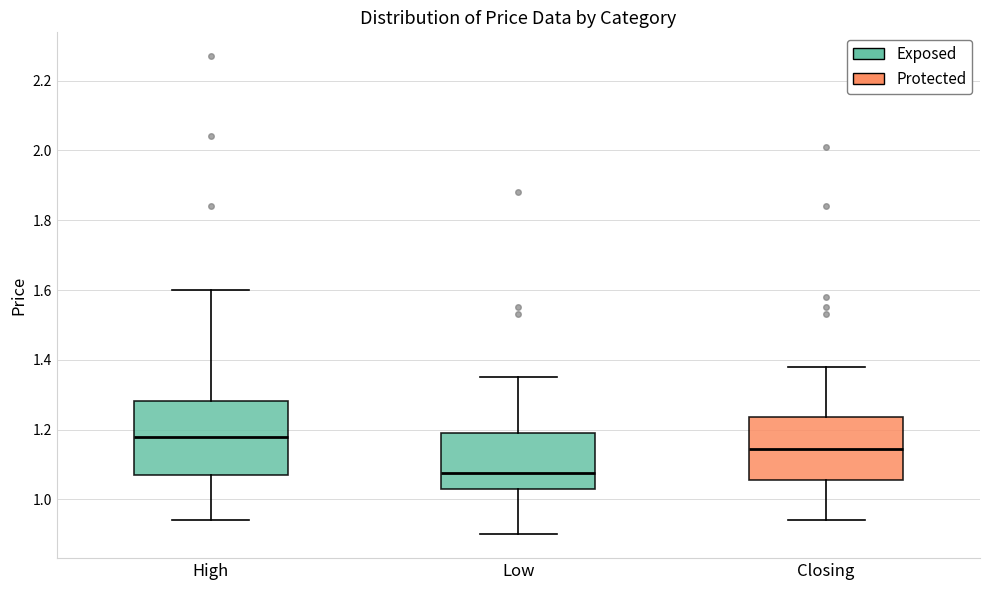

Reading left to right, transcribe this box plot: for each box, give where its median line is, the range the box spans, and where its two whiskers end, as read against the y-axis. The values are not printed on the chart, so give them approximately, as read against the axis.

High: median 1.18, box 1.08 to 1.28, whiskers 0.94 to 1.60
Low: median 1.08, box 1.04 to 1.20, whiskers 0.90 to 1.36
Closing: median 1.14, box 1.06 to 1.24, whiskers 0.94 to 1.38